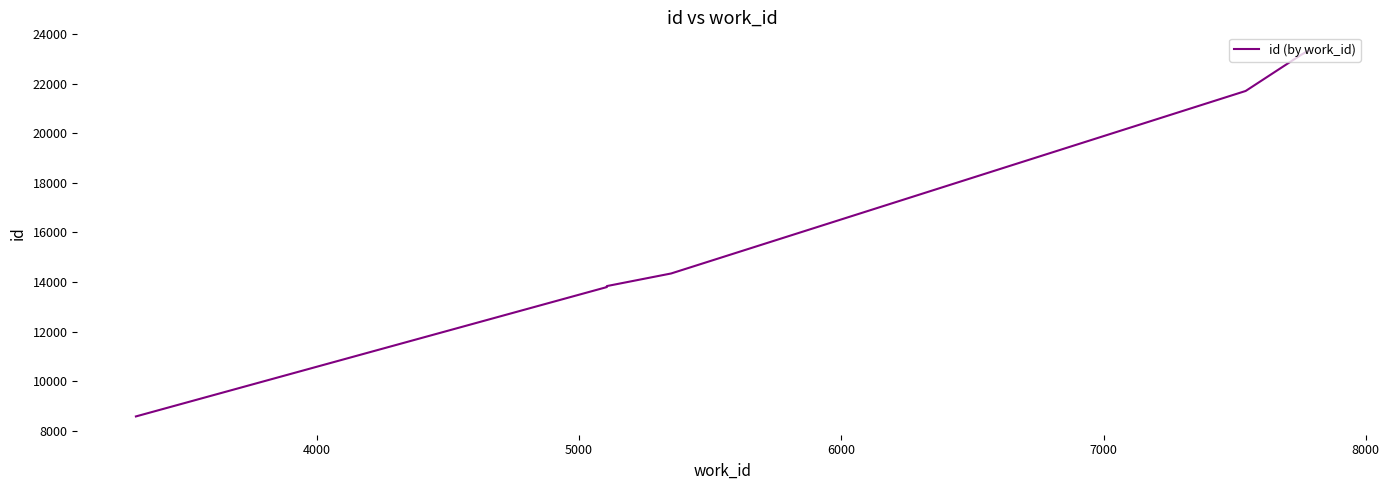

What is the minimum value shown in the chart?

8576